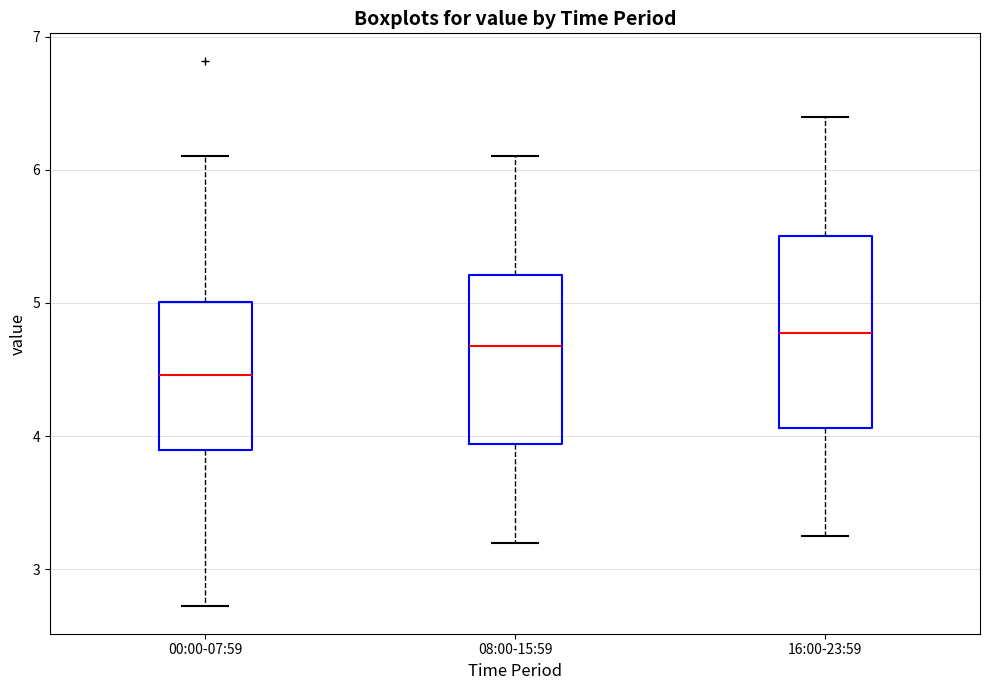

Comparing the boxes themselves (not the whiskers), which one is the tallest?

16:00-23:59